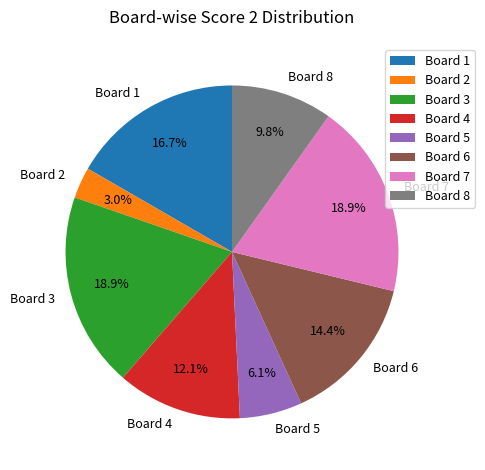

To the nearest percent, what portion does Board 3 represent?

19%